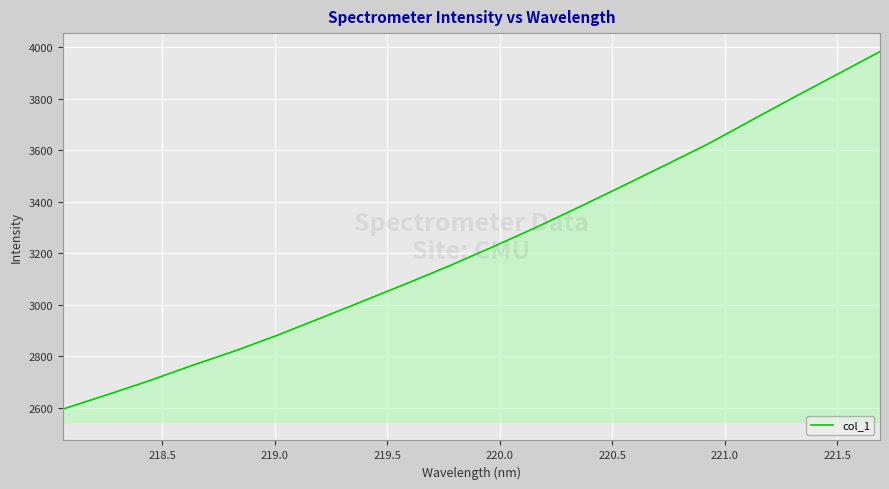

What is the smallest value displayed?

2595.6